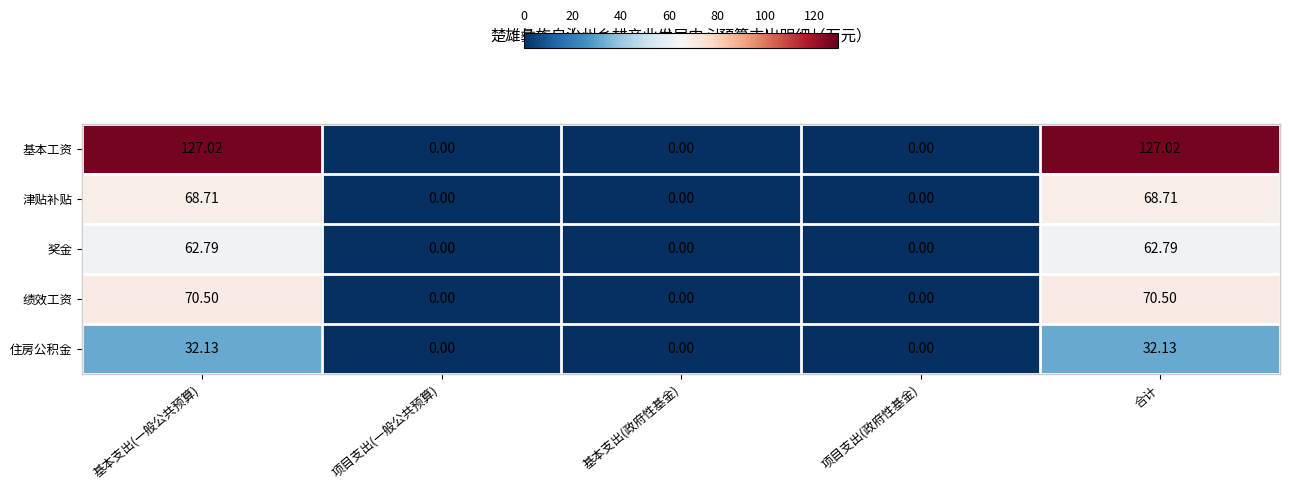

Is the value of 奖金 at 项目支出(政府性基金) greater than the value of 津贴补贴 at 合计?

No